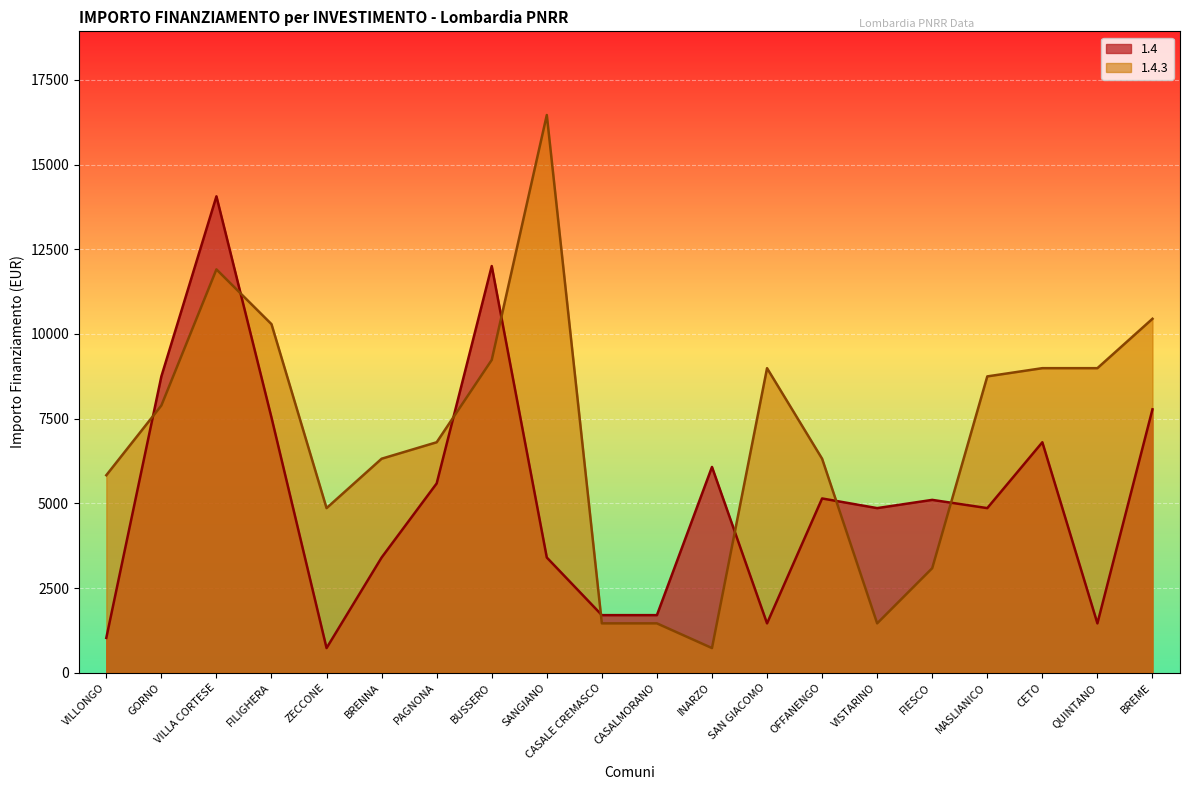

Is the value of 1.4 at CASALE CREMASCO greater than the value of 1.4.3 at VILLONGO?

No